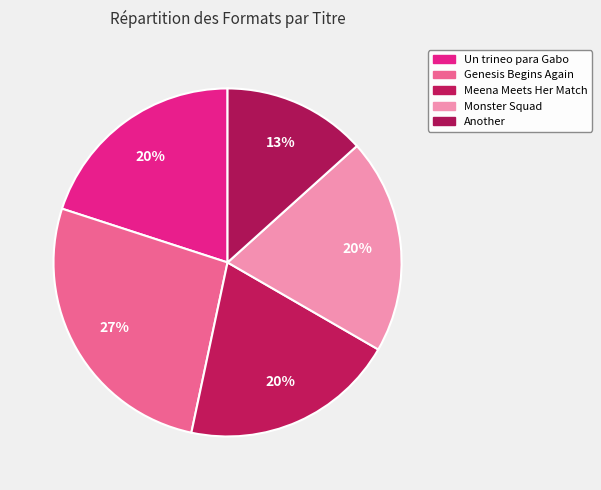

What percentage is the Another slice, to the nearest percent?

13%